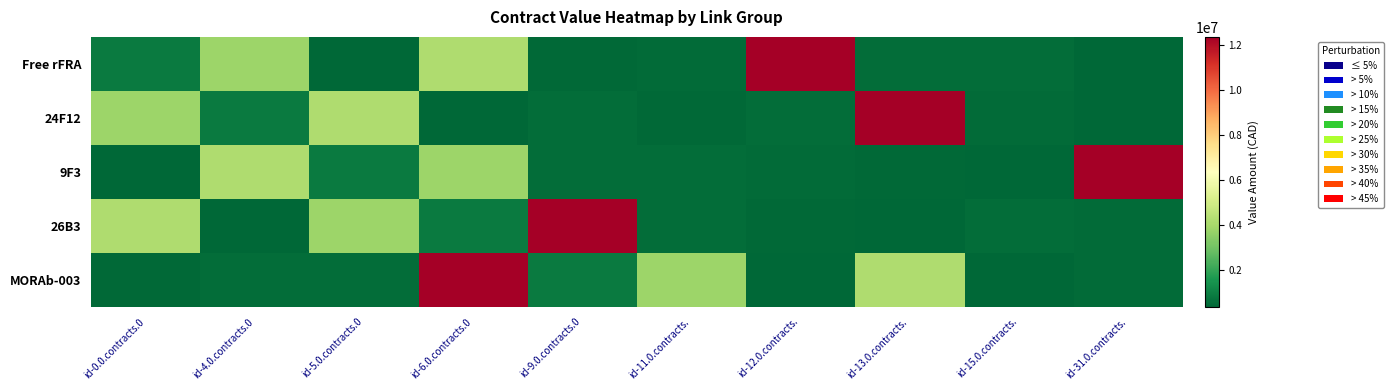

Rank the series by their maximum value, from highest to lowest.

Free rFRA, 24F12, 9F3, 26B3, MORAb-003